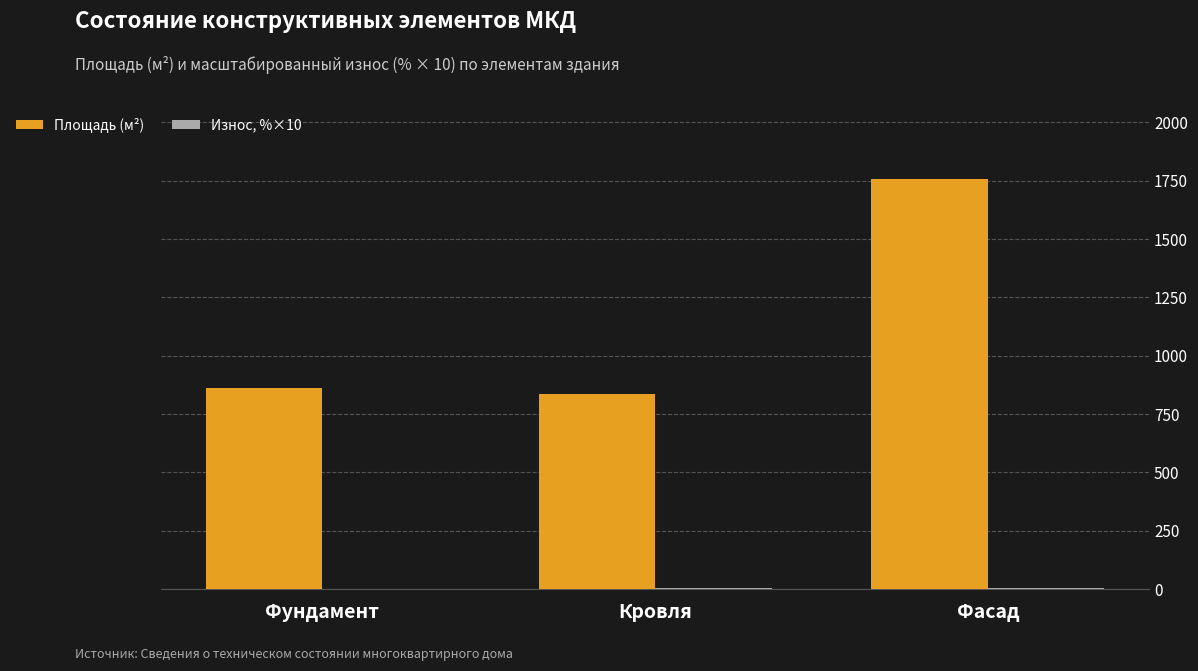

At which category is the sum across all series the highest?

Фасад